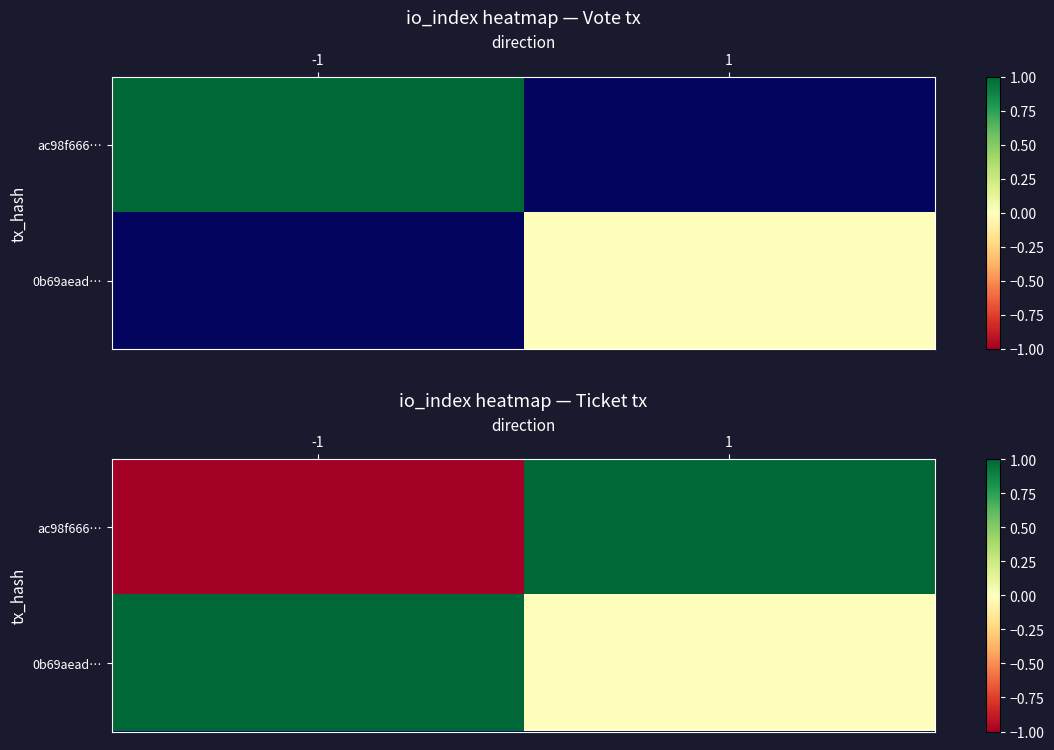

How many values in the 0b69aead… series are below 1?

1